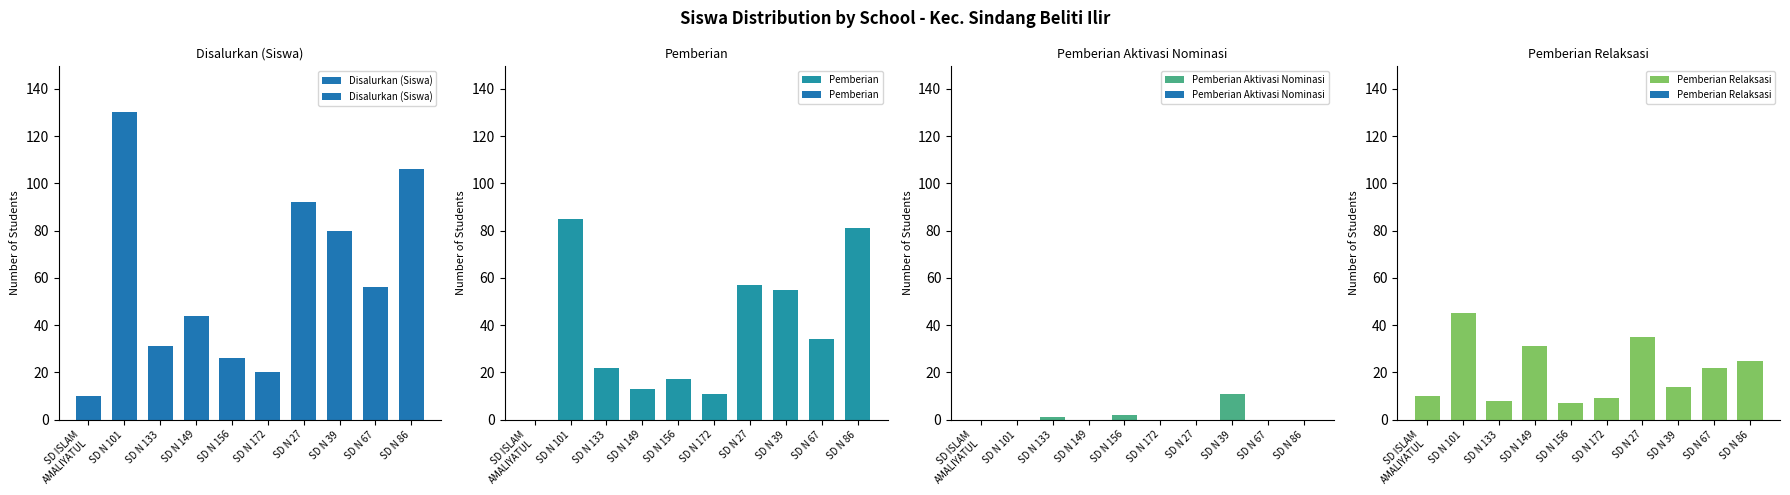

Reading left to right, what are all the values shown in this chart?

Disalurkan (Siswa): 10	130	31	44	26	20	92	80	56	106
Pemberian: 0	85	22	13	17	11	57	55	34	81
Pemberian Aktivasi Nominasi: 0	0	1	0	2	0	0	11	0	0
Pemberian Relaksasi: 10	45	8	31	7	9	35	14	22	25